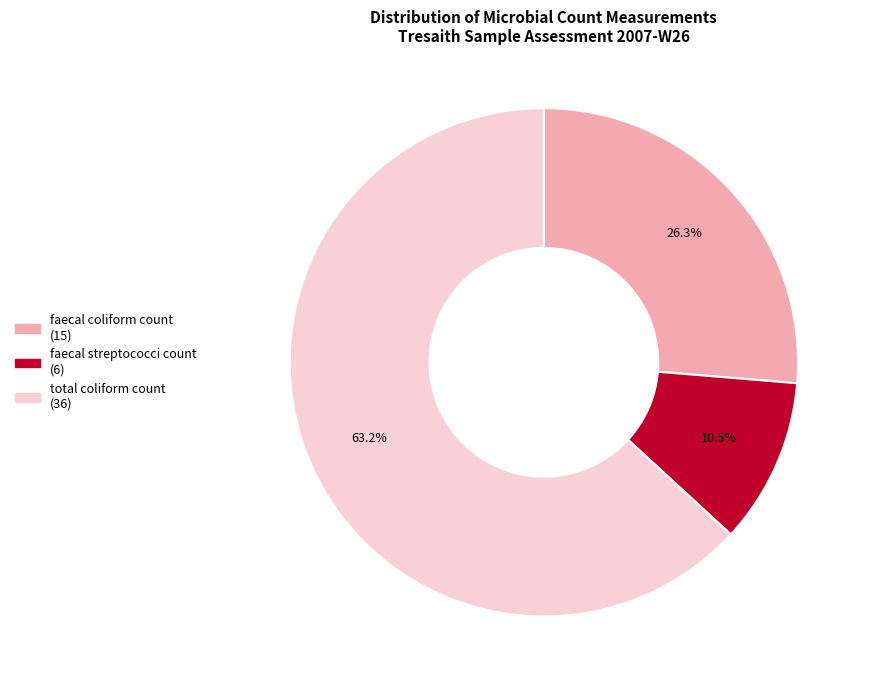

What is the largest slice in the pie chart?

total coliform count (36)